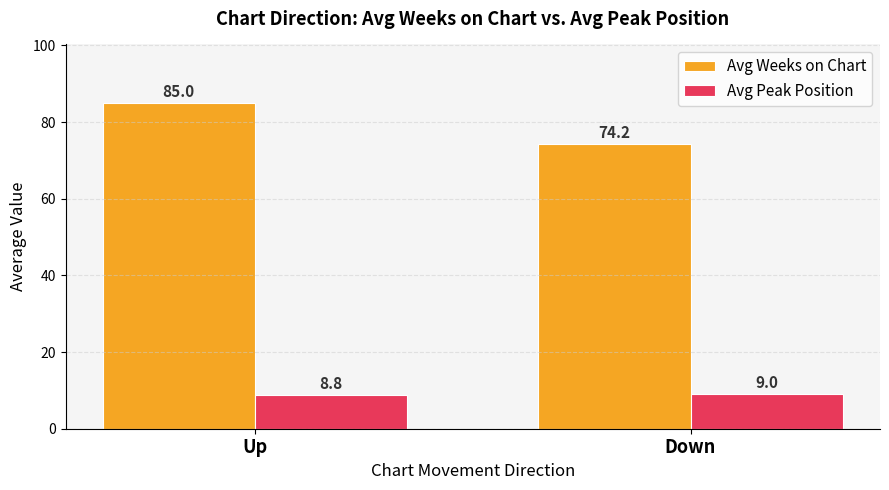

Which series changed the most between Up and Down?

Avg Weeks on Chart